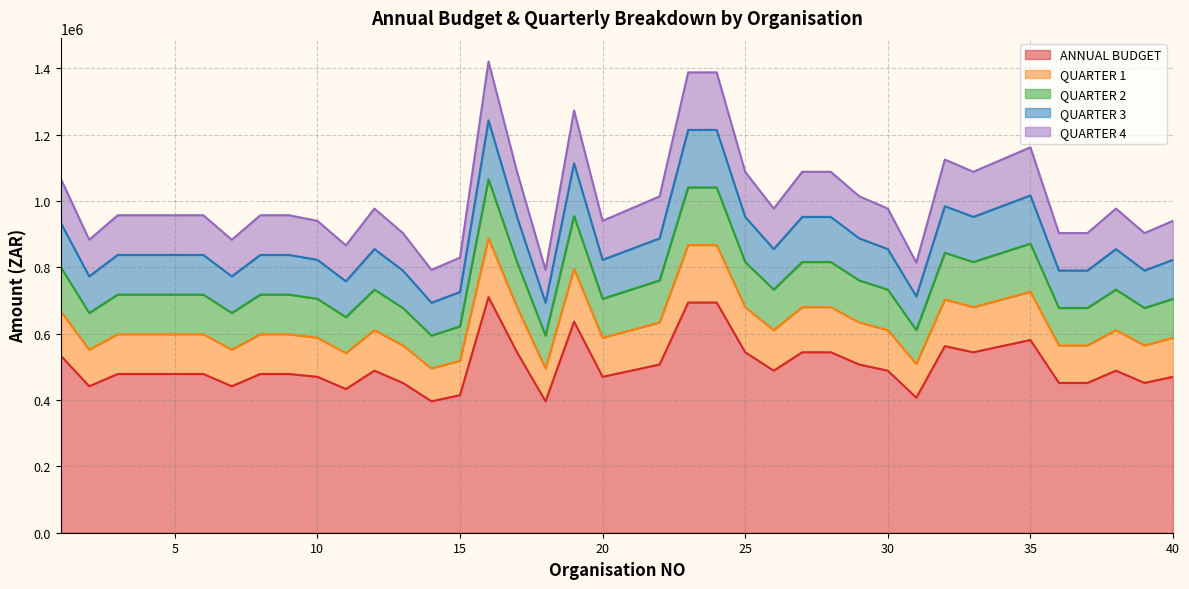

At which category is the sum across all series the highest?

16